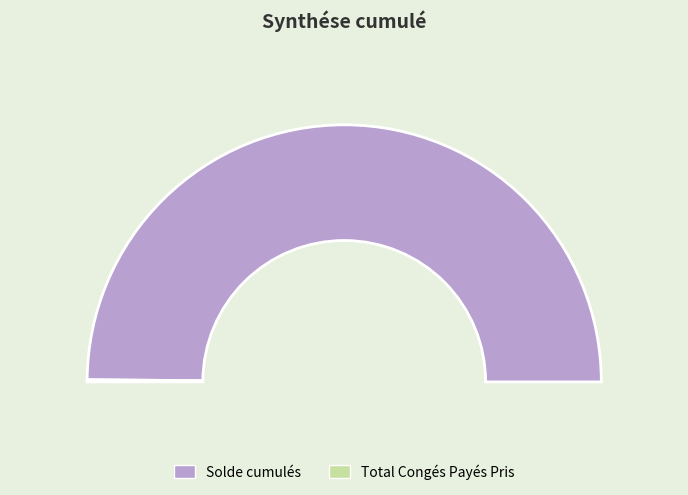

To the nearest percent, what is the difference between the Total Congés Payés Pris and Solde cumulés slice percentages?

99%